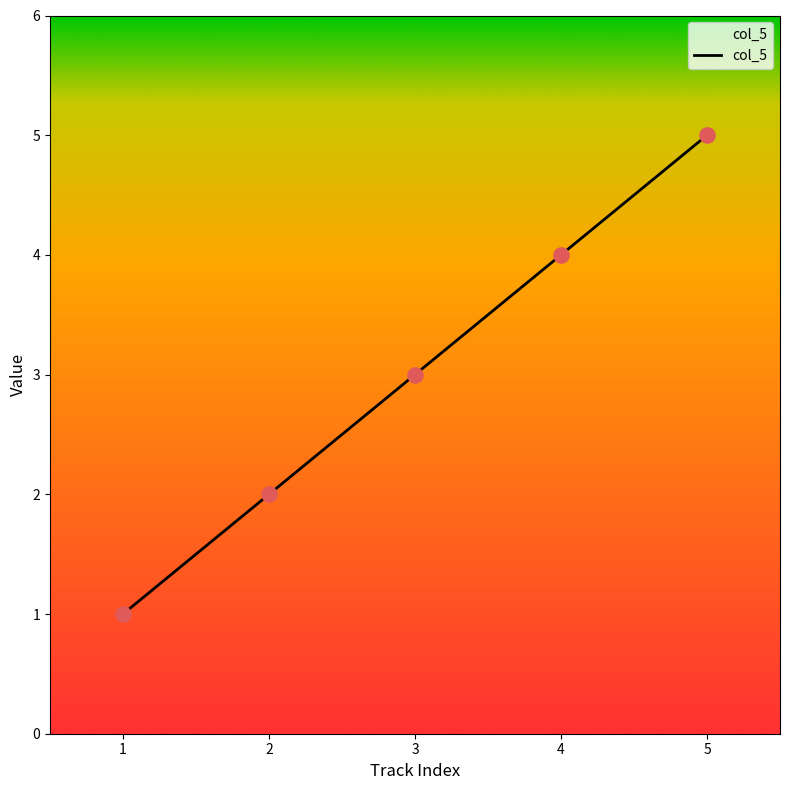

What is the change in value from 2 to 5?

+3